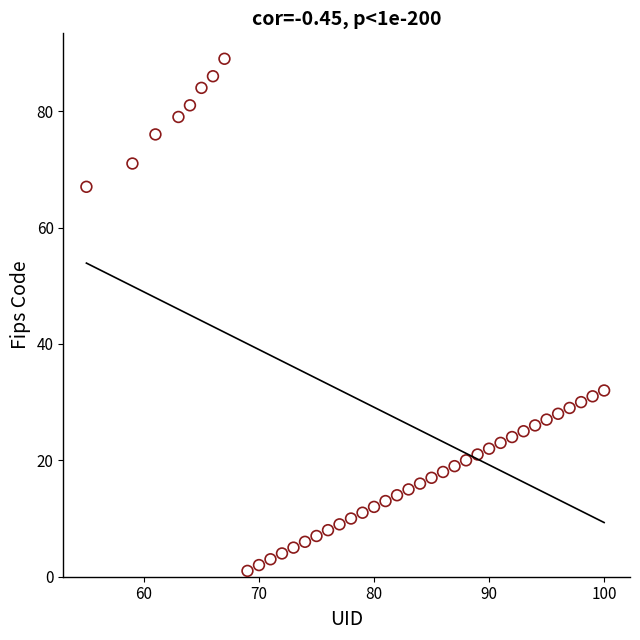

What Y value in the scatter plot is closest to 45?

32